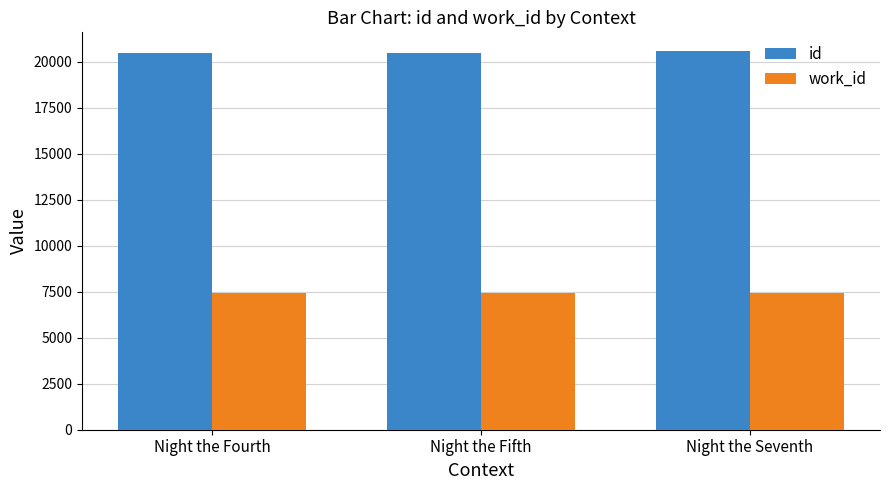

What is the smallest value displayed?

7402